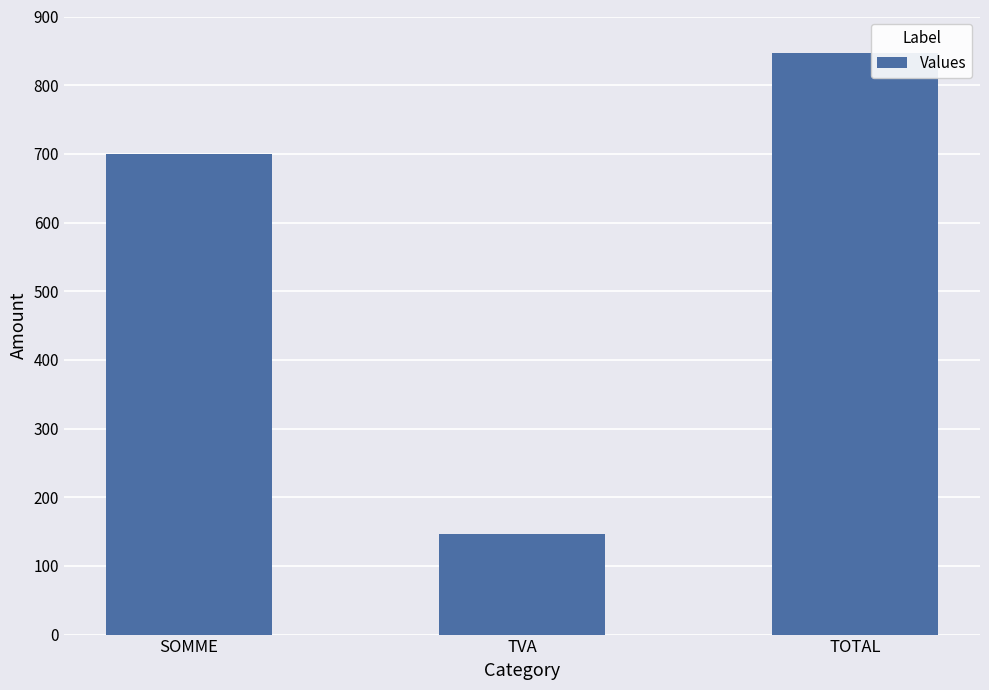

How many values are below 700?

1